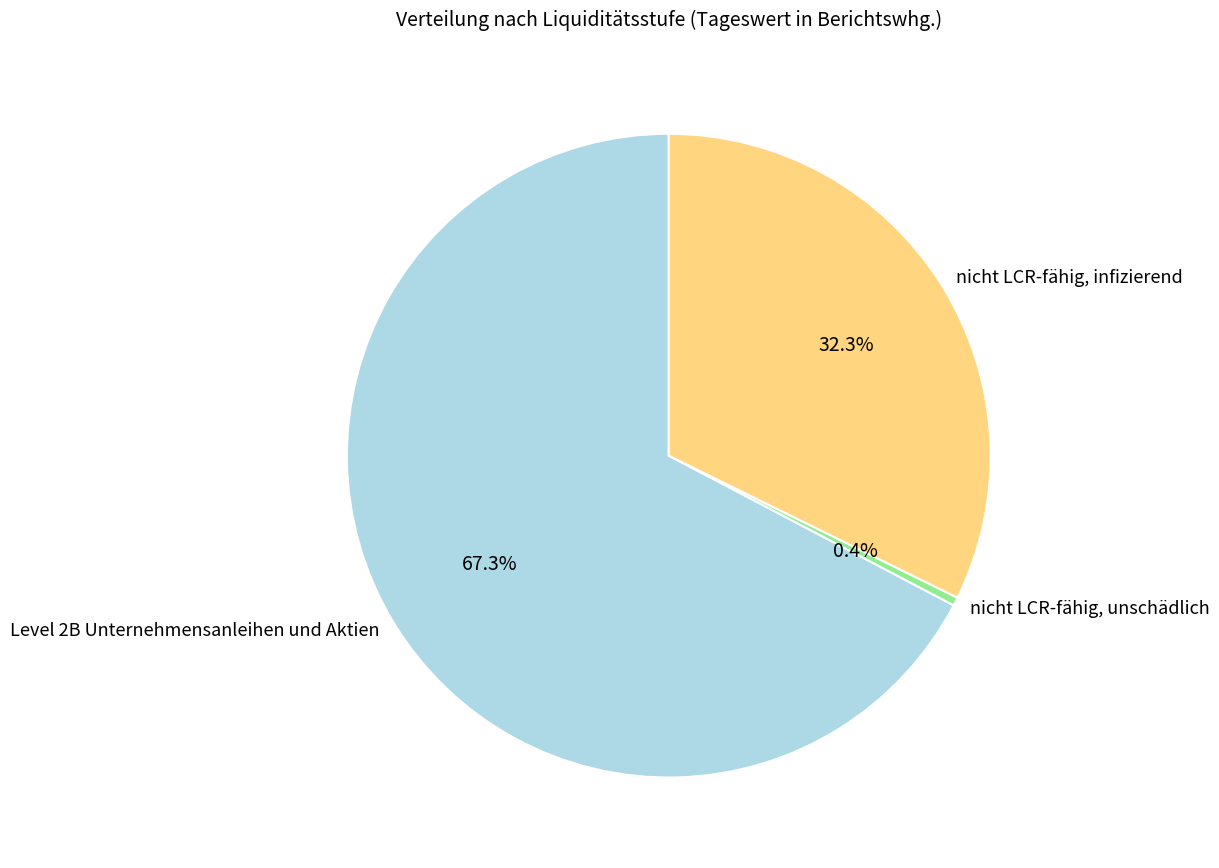

How many segments does this pie chart have?

3